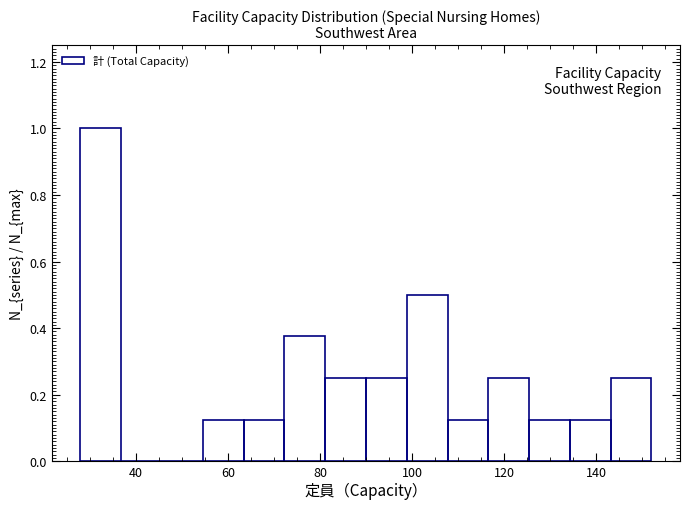

What is the height of the bar covering 72 to 82 on the x-axis? Neither the bar edges nor the heights are printed on the chart, so give them approximately, as read against the axes.

0.38